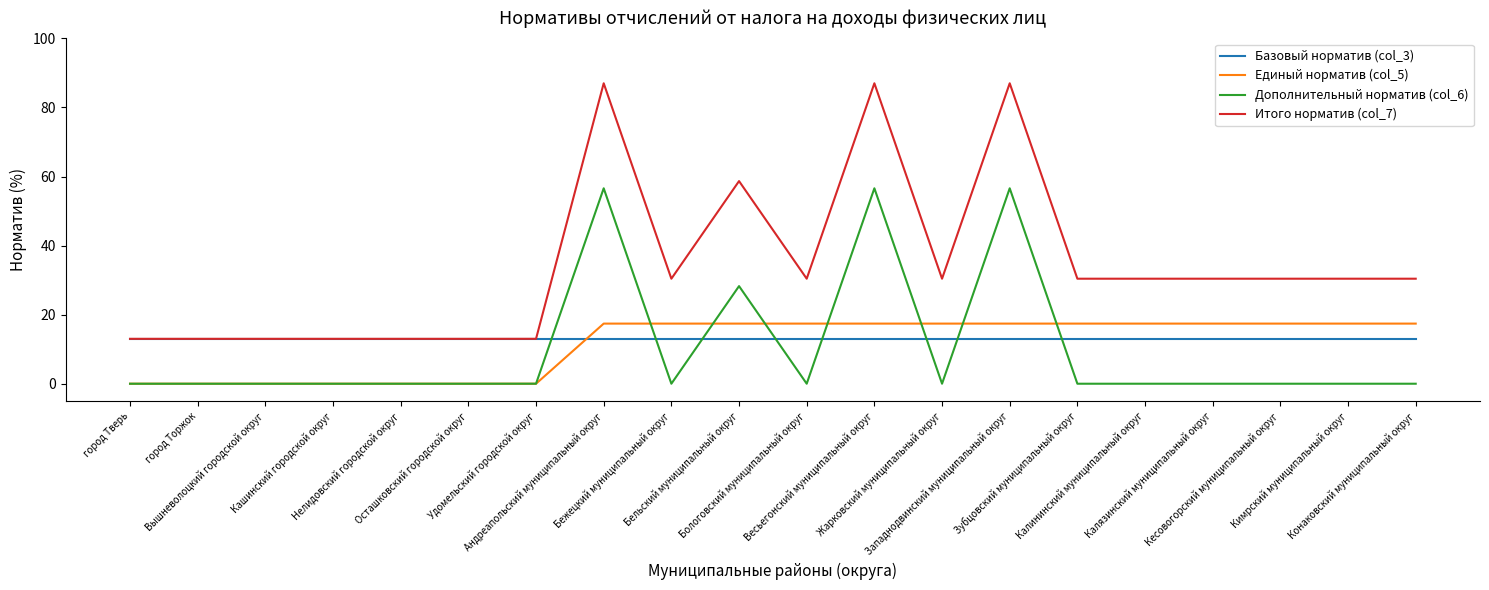

True or false: Единый норматив (col_5) has a value of 17.4 at Калязинский муниципальный округ.

True